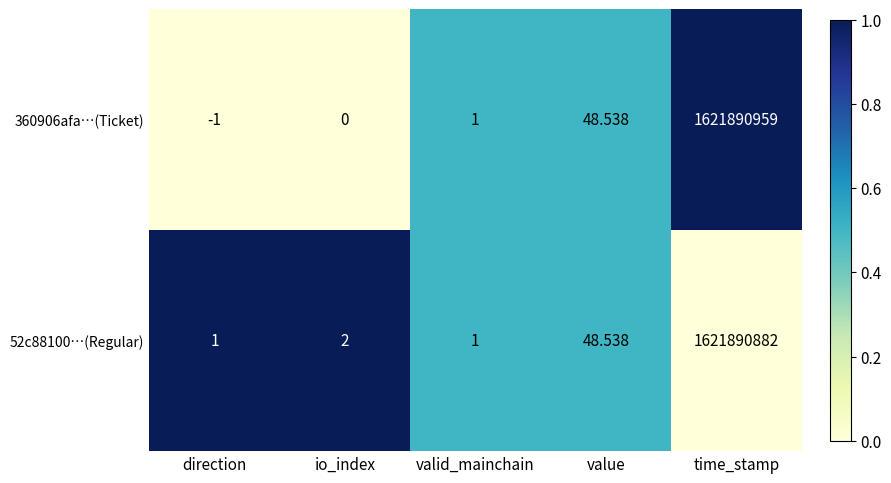

Count the number of data series in this chart.

2